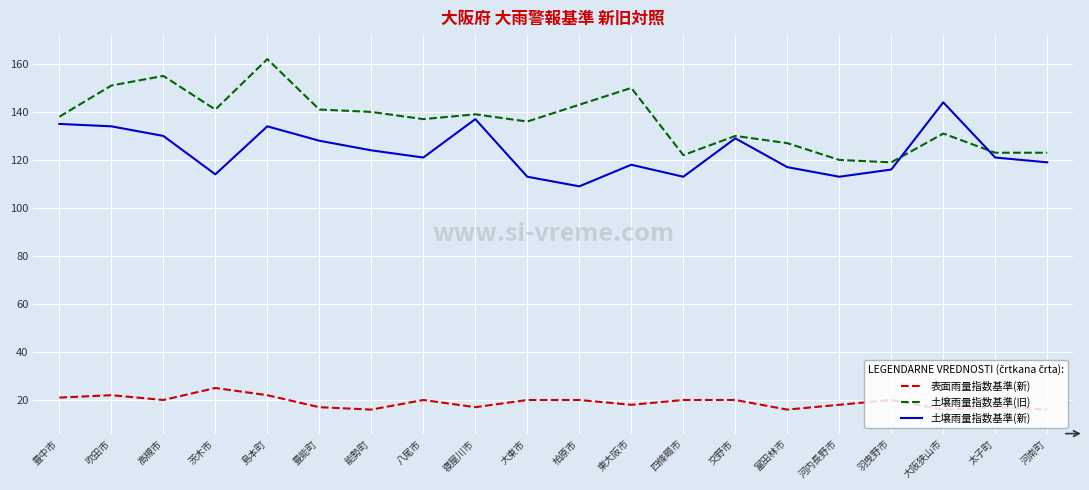

What is the approximate value of 土壌雨量指数基準(新) at 茨木市, to the nearest 10?

110